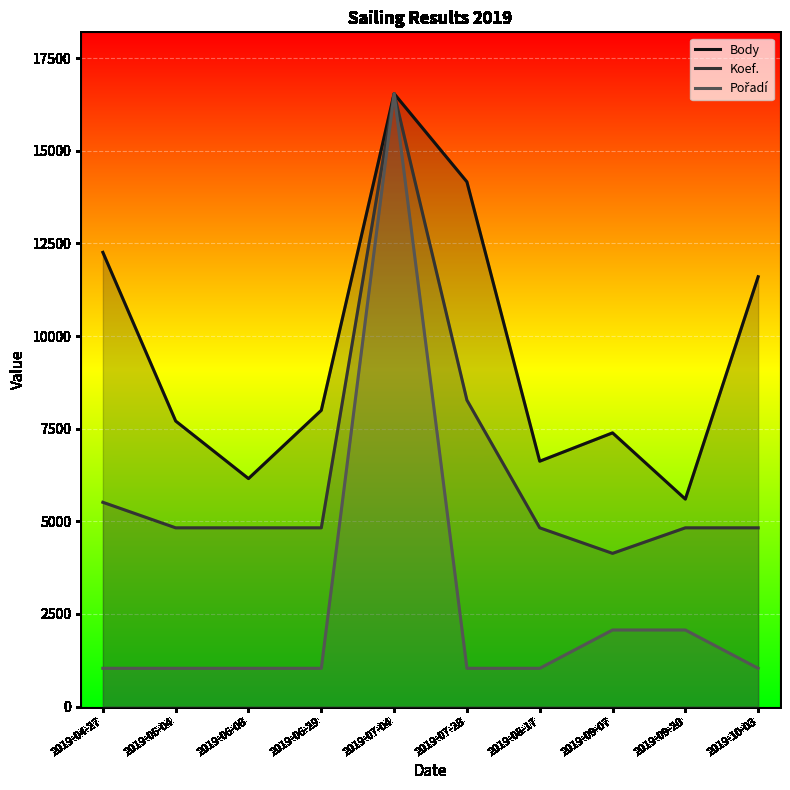

What is the spread (max minus min) of values at 2019-04-27?

11225.1